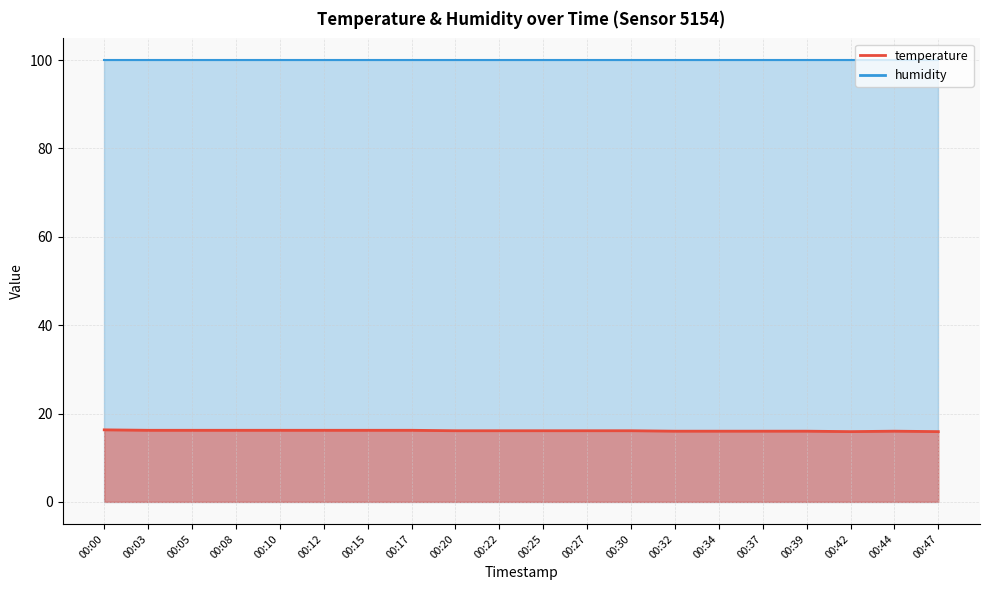

Which label corresponds to the largest value in the chart?

00:00